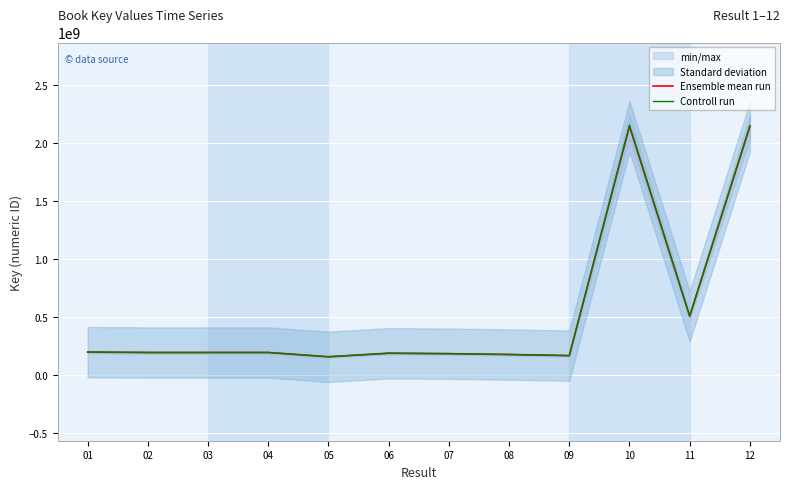

Reading left to right, what are all the values shown in this chart?

Ensemble mean run: 195953979.0	192437901.0	192437862.0	192390210.0	155741532.0	186149349.0	182377059.0	175220129.0	165667139.0	2142065105.0	505122278.0	2139647670.0
Controll run: 196933748.9	193400090.5	193400051.3	193352161.0	156520239.7	187080095.7	183288944.3	176096229.6	166495474.7	2152775430.5	507647889.4	2150345908.3